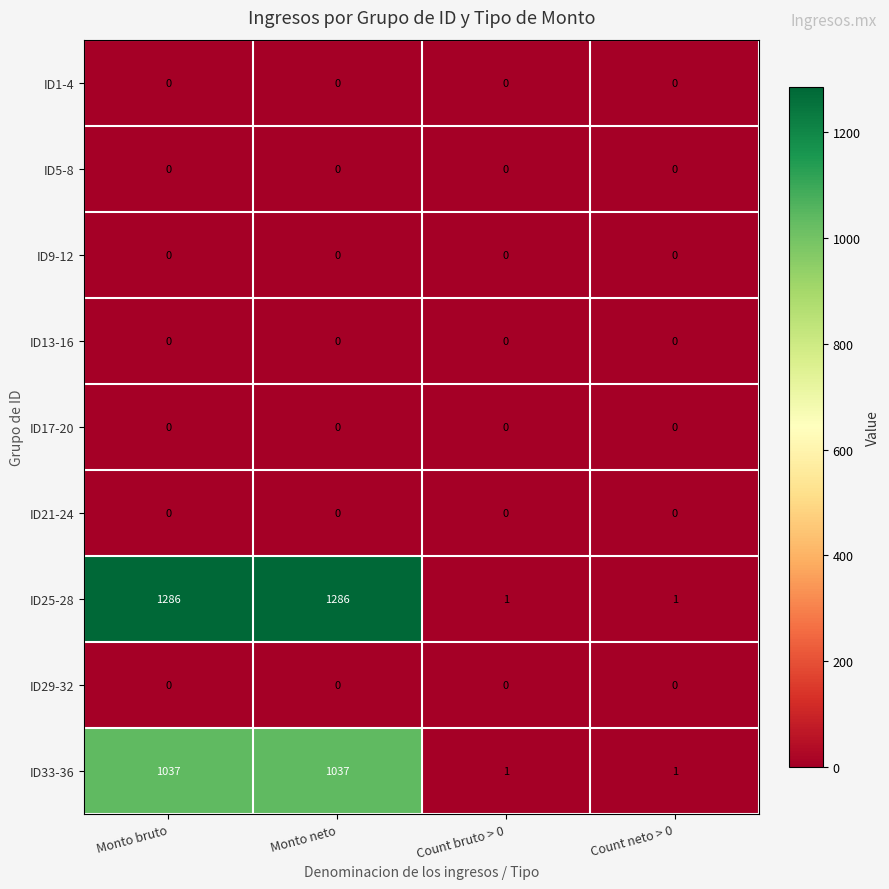

Which series has the widest spread of values?

ID25-28